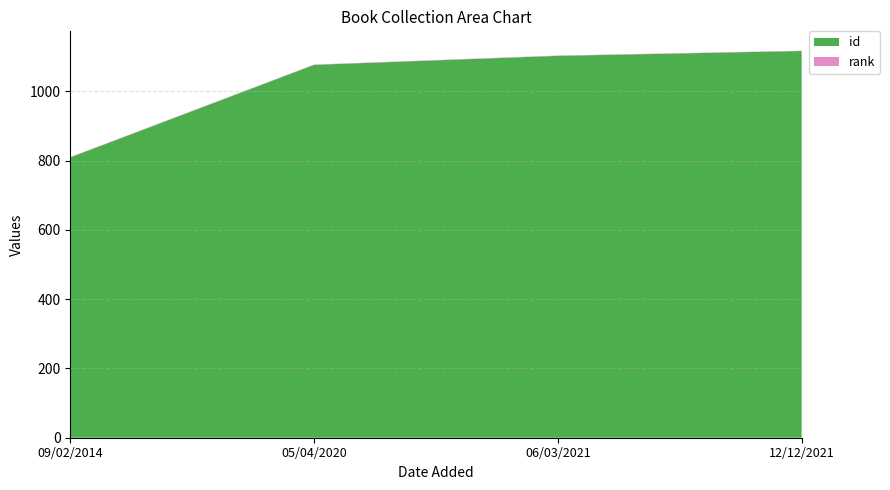

True or false: id has a value of 1709 at 06/03/2021.

False